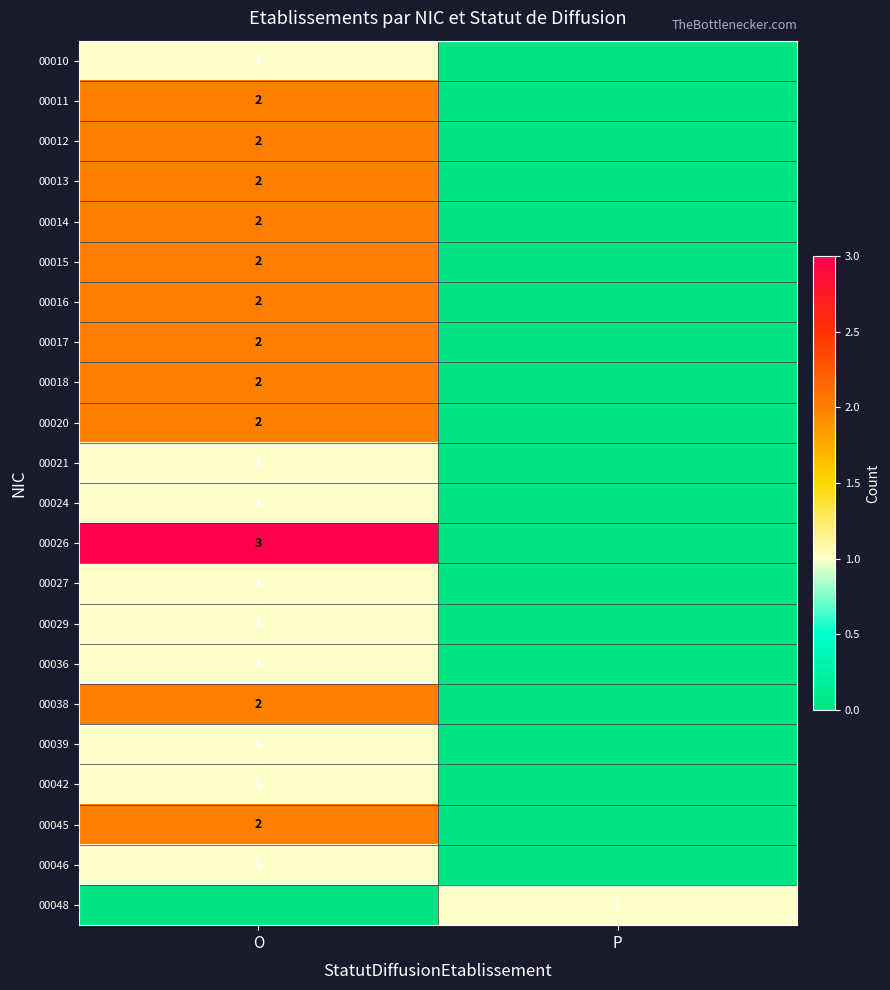

The value of 00018 at O is 2. True or false?

True